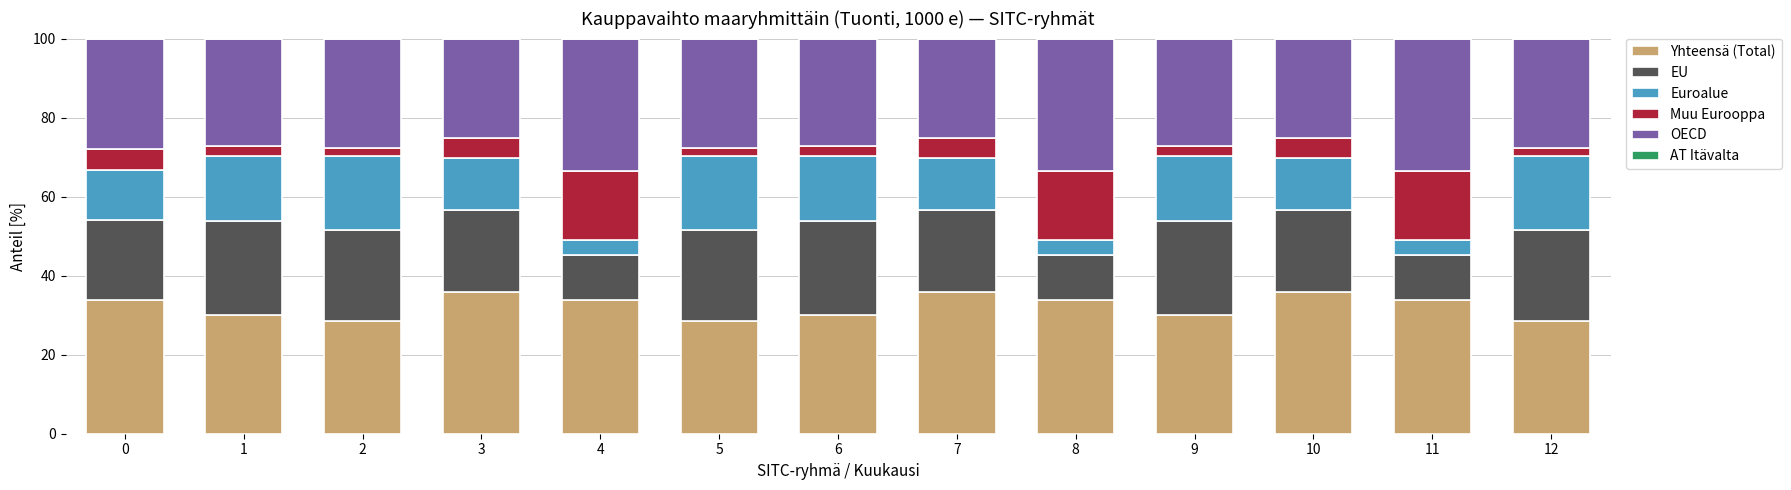

What is the highest value of the Yhteensä (Total) series?

35.9